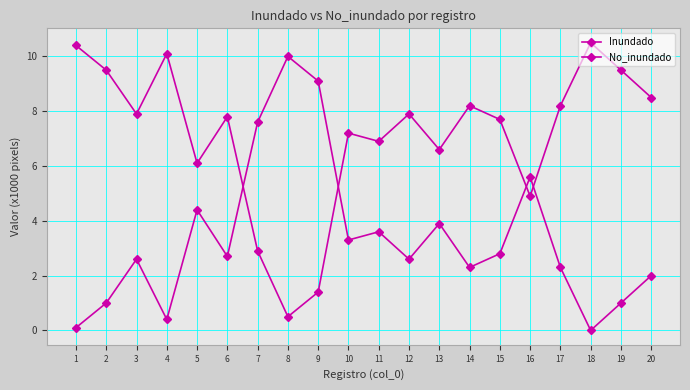

How many data points does each series have?

20